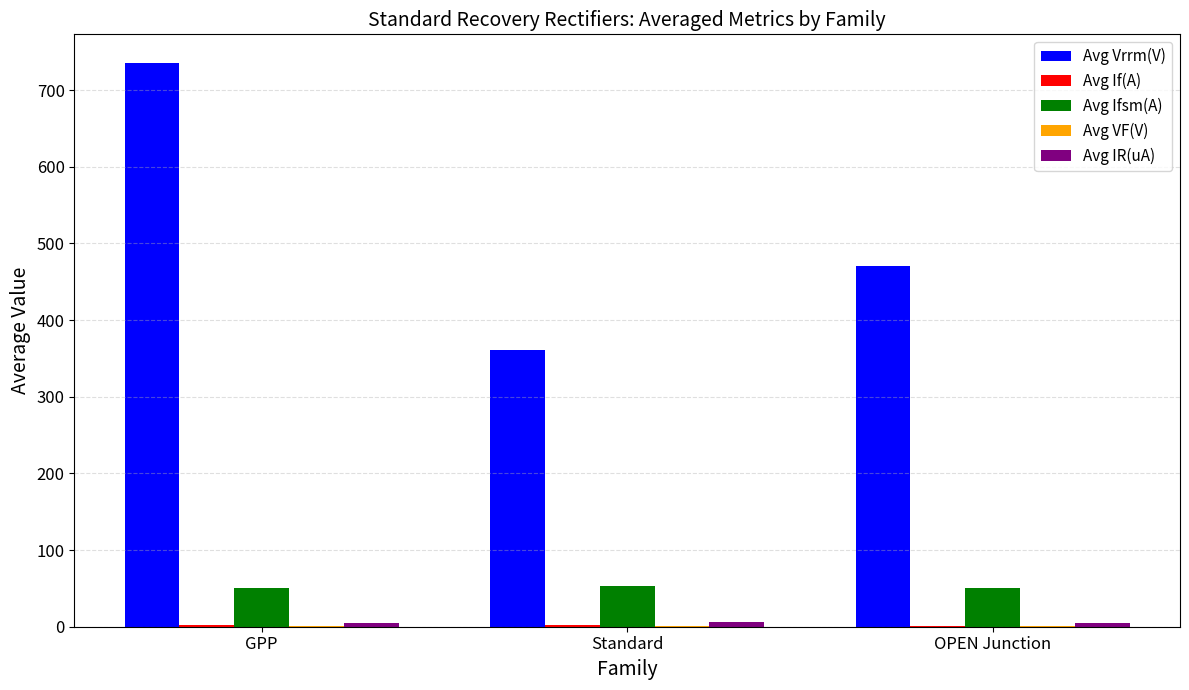

At which label is Avg Vrrm(V) closest to 548?

OPEN Junction